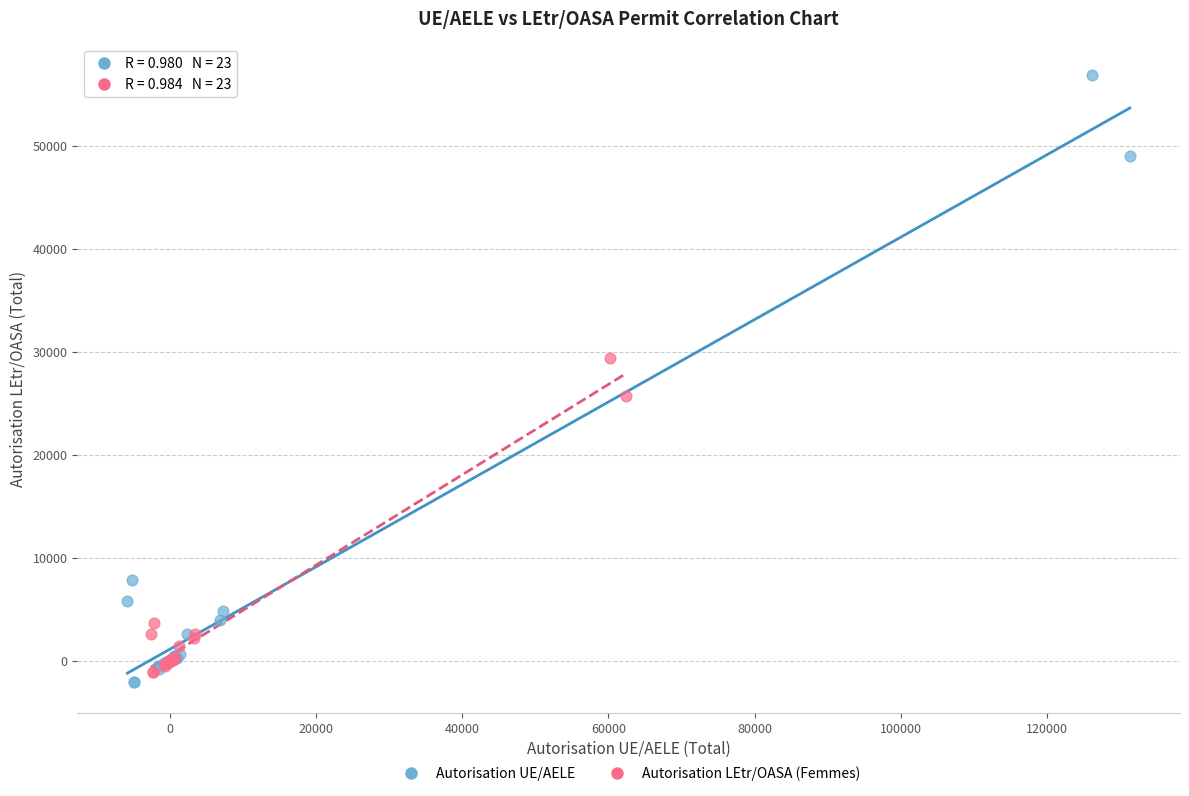

Which series has the widest spread of Y values?

Autorisation UE/AELE